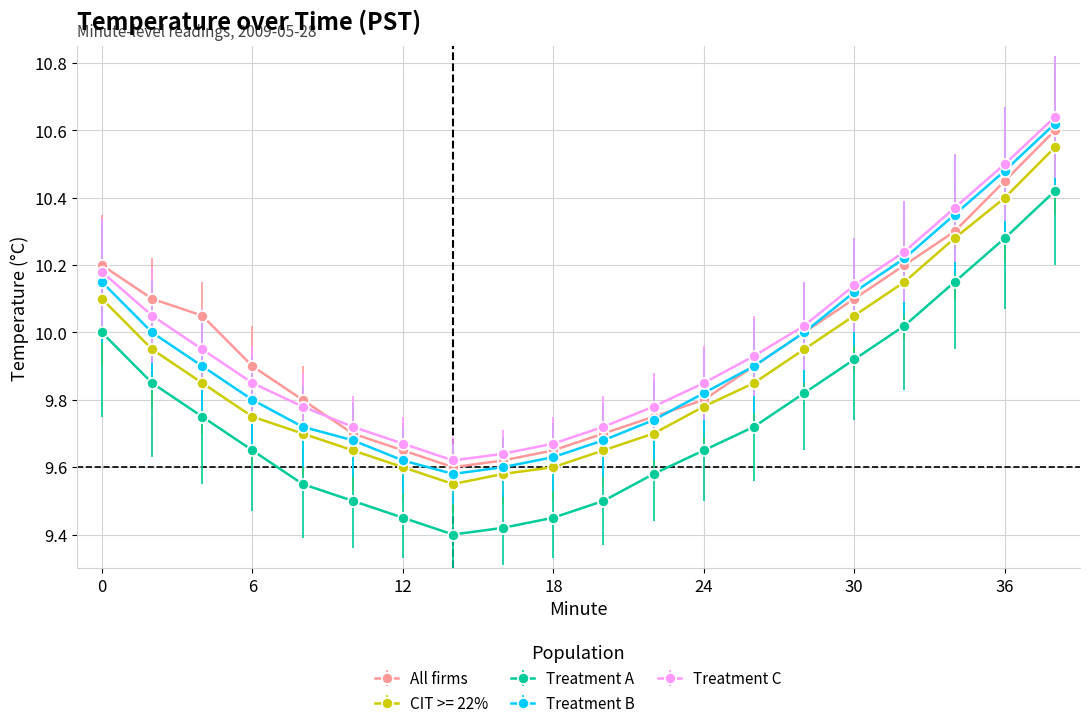

True or false: CIT >= 22% and Treatment B cross at least once.

False